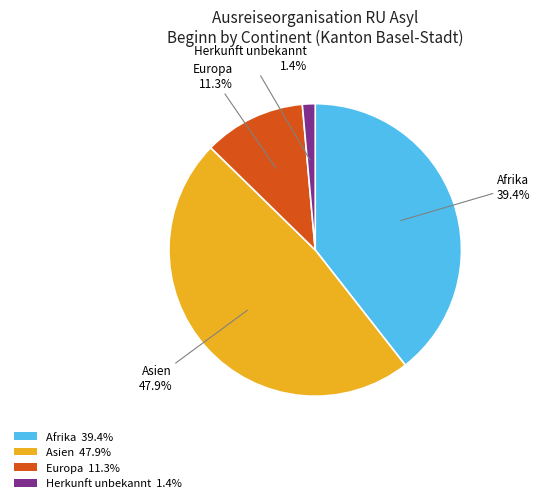

Does Herkunft unbekannt 1.4% represent more than half of the total?

No